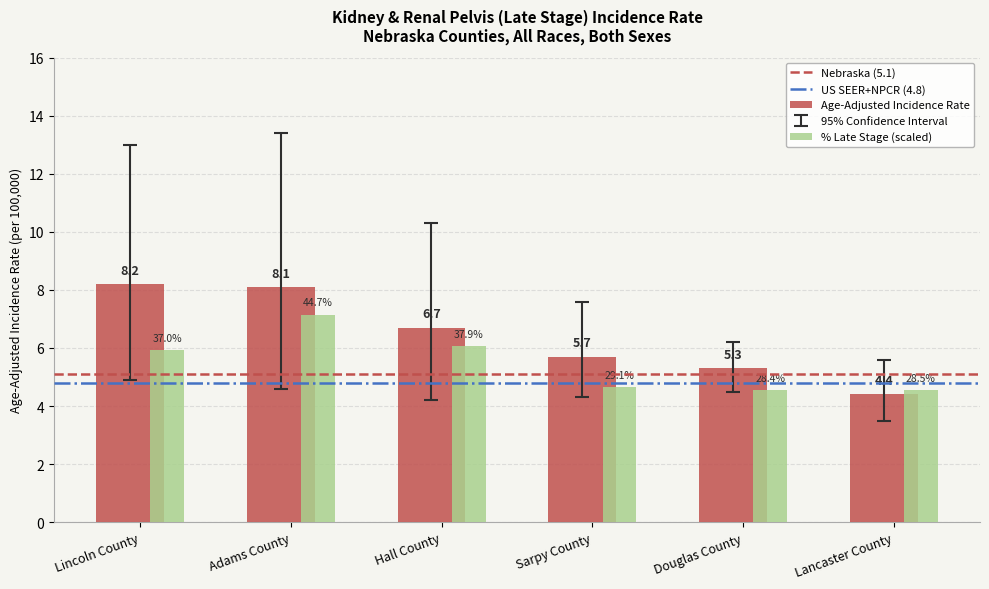

What position from the right is Adams County?

5